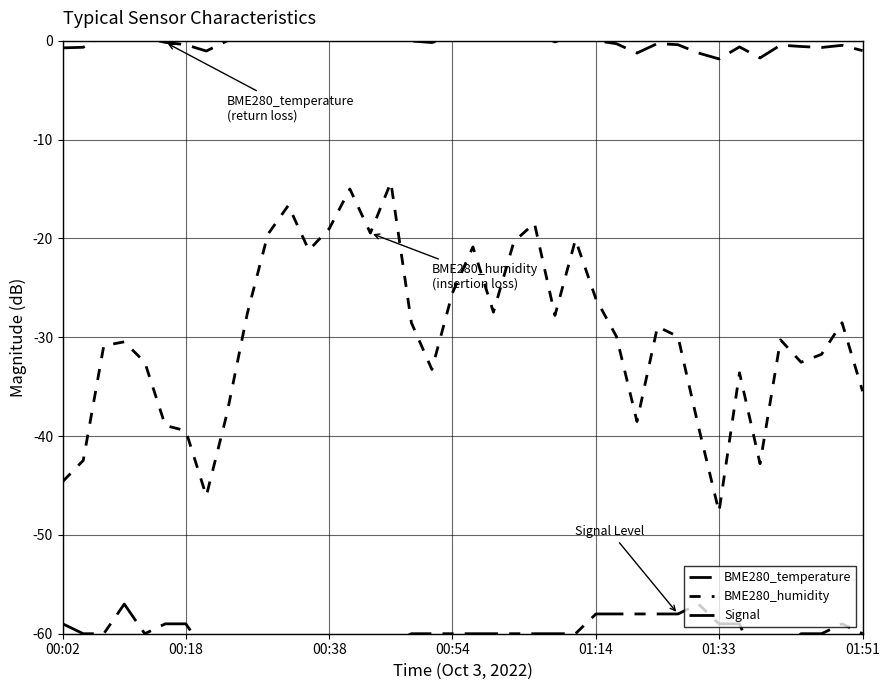

List the series in order of their overall mean, highest first.

BME280_temperature, BME280_humidity, Signal